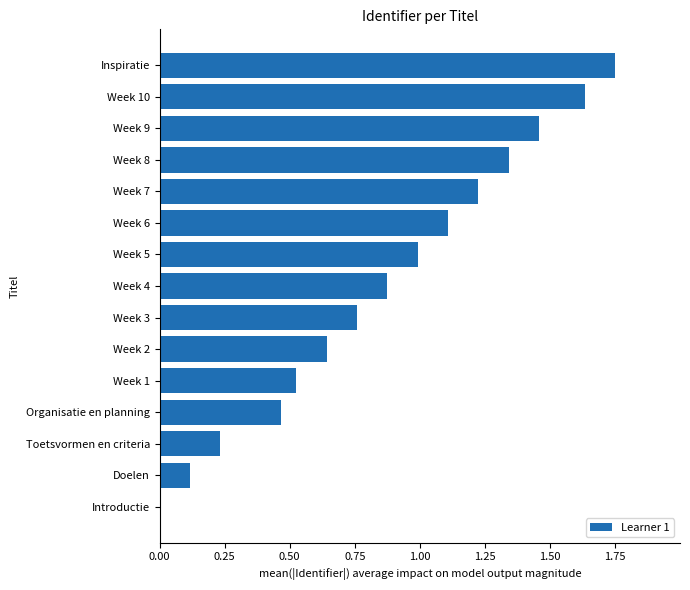

What is the sum of the values at Week 10 and Week 9?

3.1